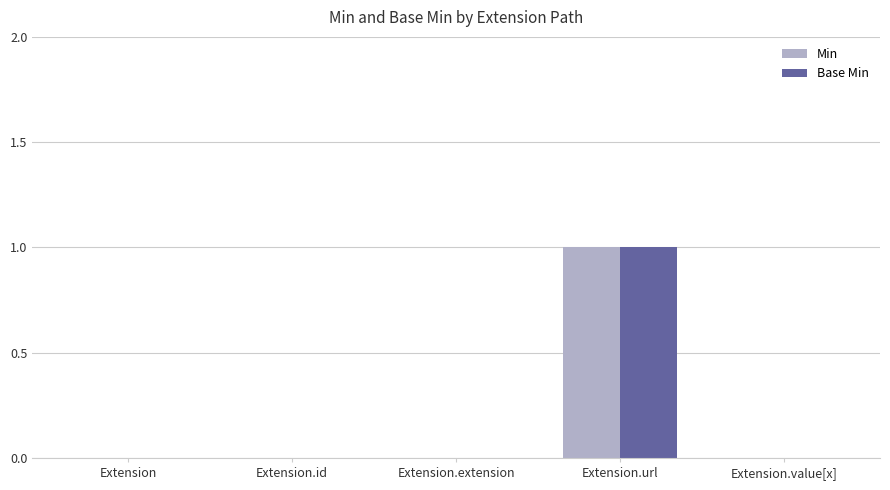

Reading left to right, extract all data points from this chart.

Min: Extension=0	Extension.id=0	Extension.extension=0	Extension.url=1	Extension.value[x]=0
Base Min: Extension=0	Extension.id=0	Extension.extension=0	Extension.url=1	Extension.value[x]=0